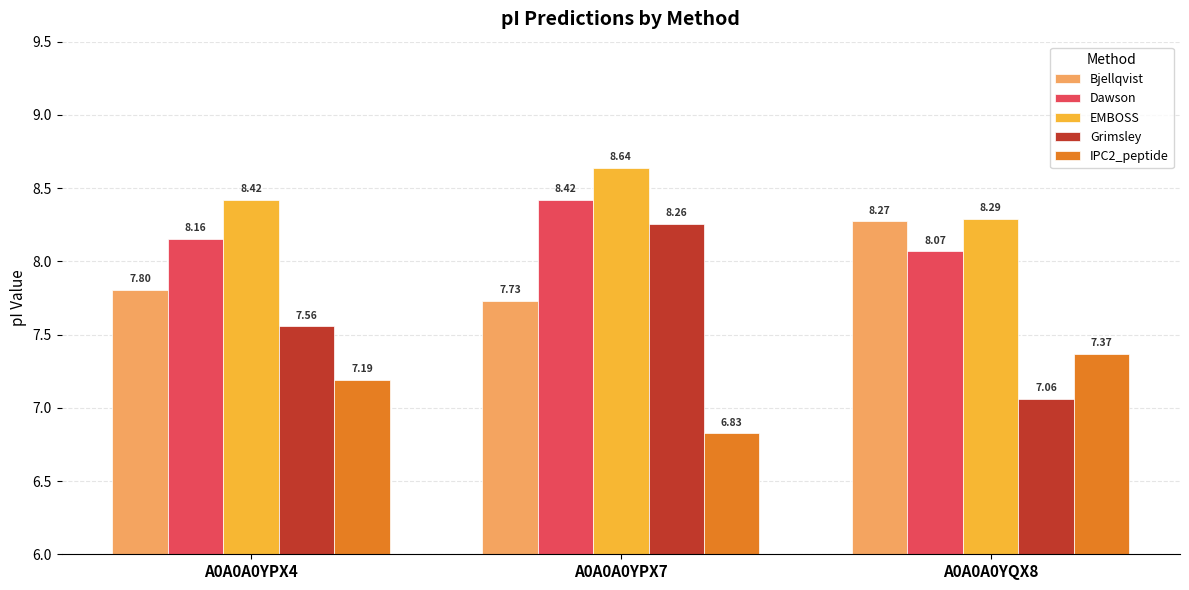

What position from the left is A0A0A0YPX7?

2